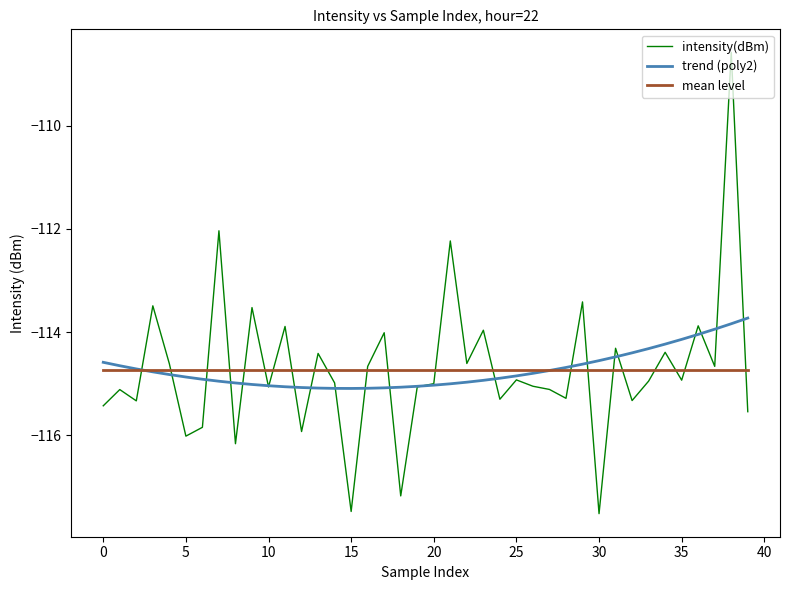

Rank the series by their maximum value, from lowest to highest.

mean level, trend (poly2), intensity(dBm)